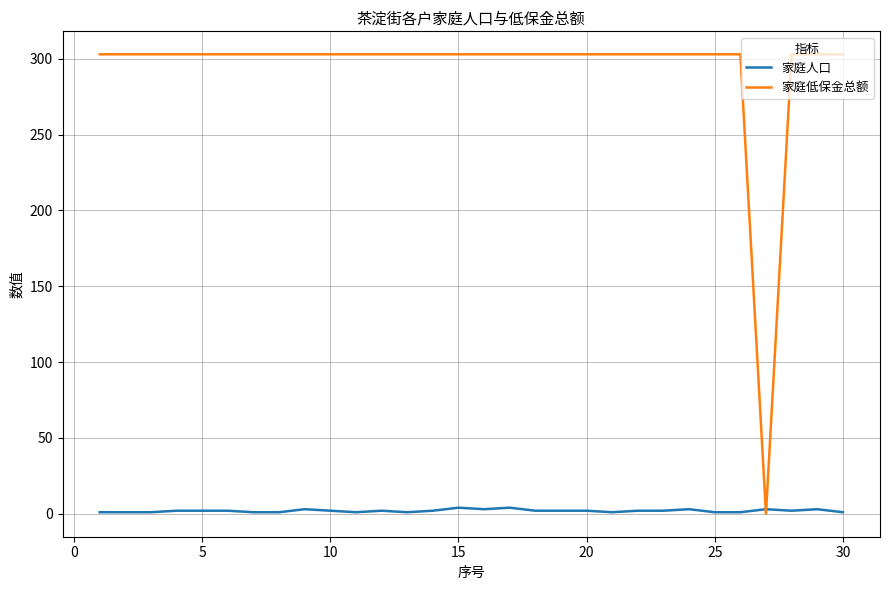

Count the 家庭人口 values in the range 1 to 2.

23